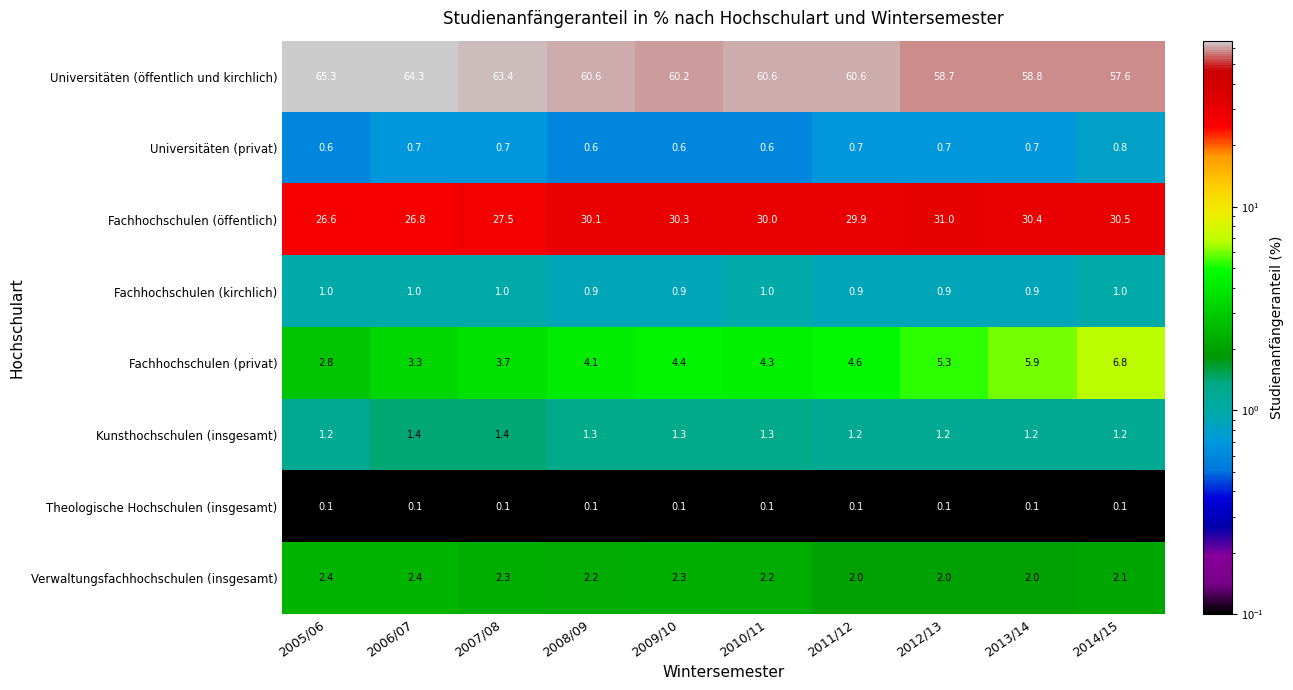

What is the smallest value displayed?

0.1